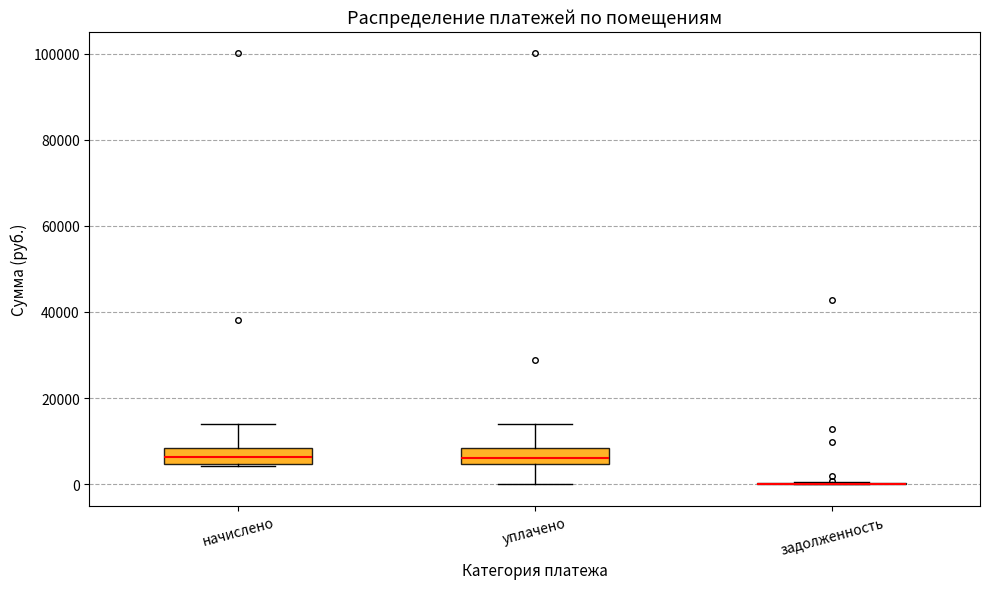

Reading left to right, transcribe this box plot: for each box, give where its median line is, the range the box spans, and where its two whiskers end, as read against the y-axis. The values are not printed on the chart, so give them approximately, as read against the axis.

начислено: median 6000, box 4000 to 8000, whiskers 4000 to 14000
уплачено: median 6000, box 4000 to 8000, whiskers 0 to 14000
задолженность: box collapsed to a line at 0, whiskers 0 to 0